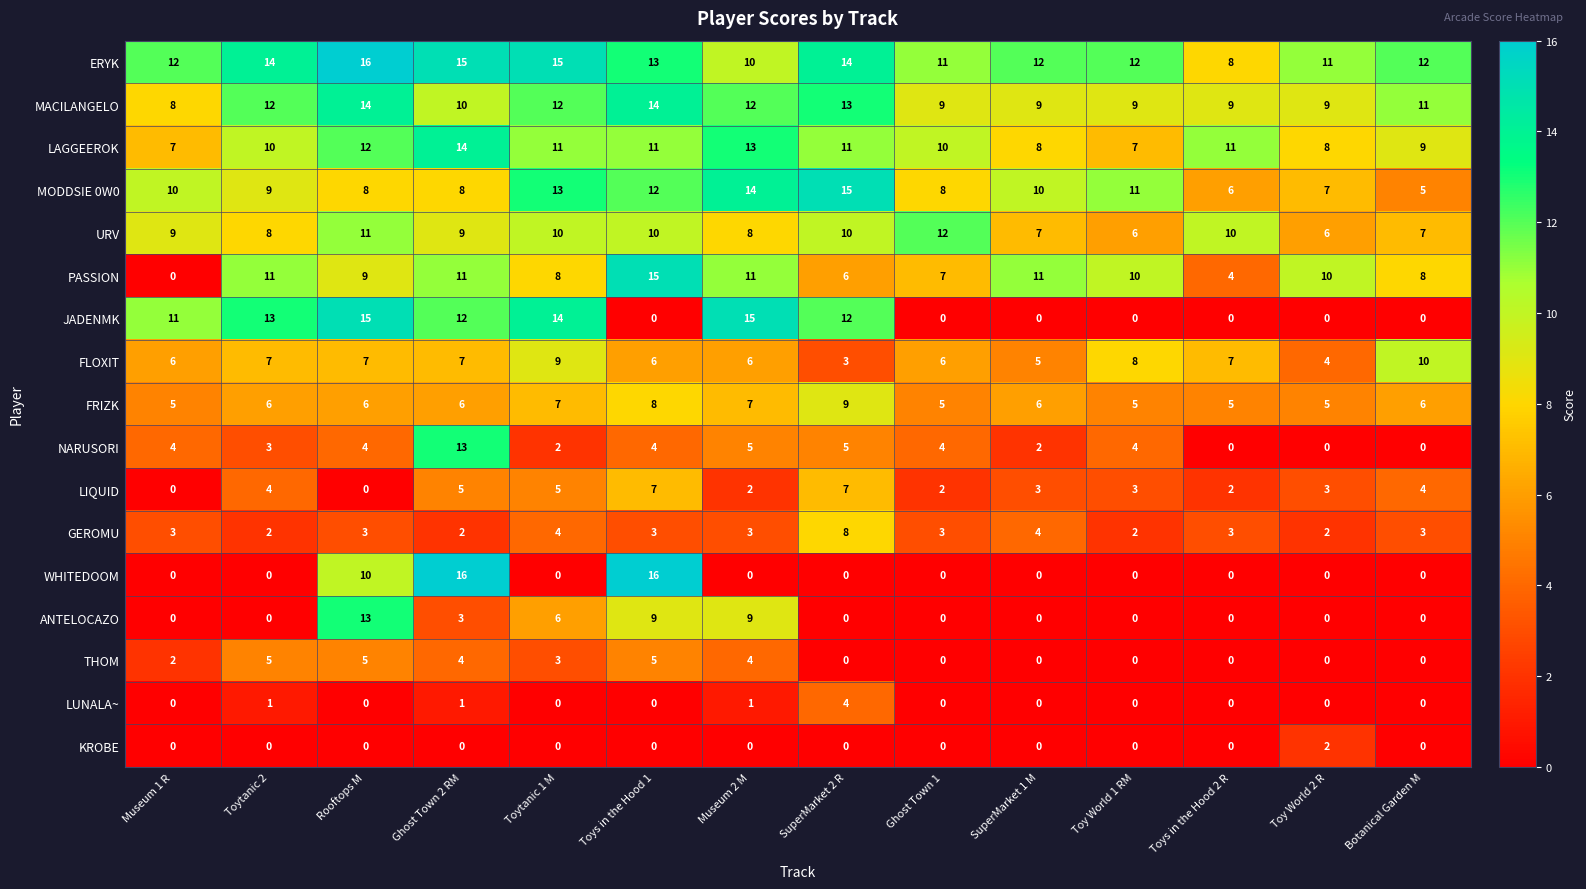

What is the difference between the highest and lowest values at Toys in the Hood 1?

16